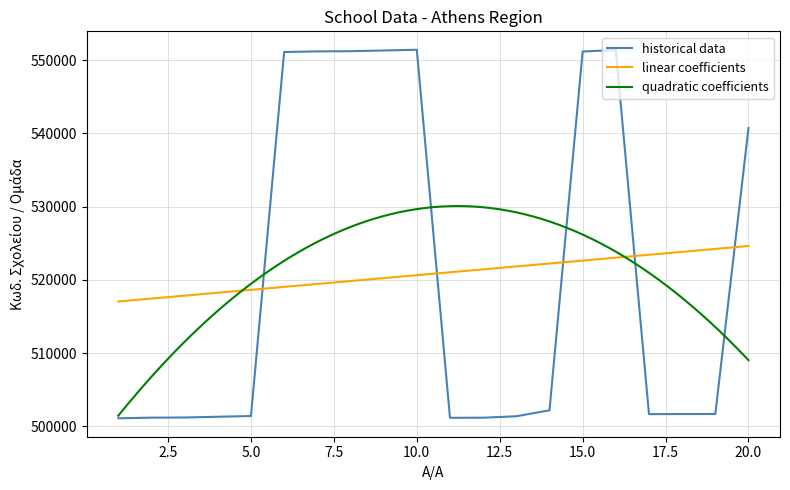

Rank the categories by value from highest to lowest.

10, 16, 9, 8, 7, 15, 6, 20, 14, 19, 18, 17, 5, 13, 4, 3, 2, 12, 11, 1